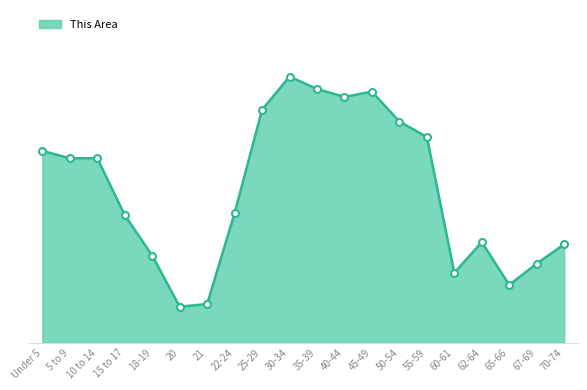

Reading left to right, what are all the values shown in this chart?

Under 5=1144	5 to 9=1100	10 to 14=1100	15 to 17=761	18-19=520	20=215	21=231	22-24=773	25-29=1389	30-34=1587	35-39=1513	40-44=1466	45-49=1497	50-54=1319	55-59=1227	60-61=417	62-64=600	65-66=345	67-69=472	70-74=587